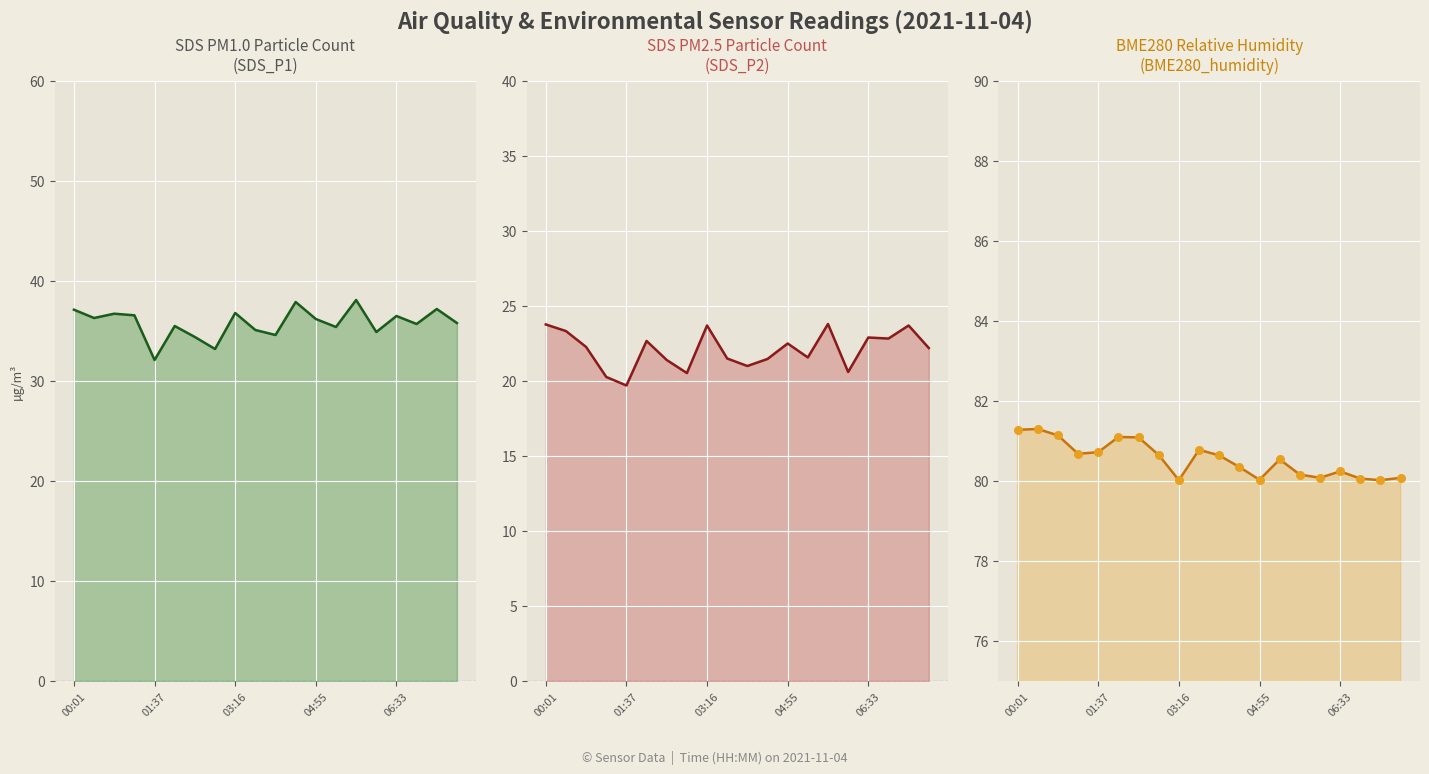

Which series has the largest total across all categories?

BME280_humidity